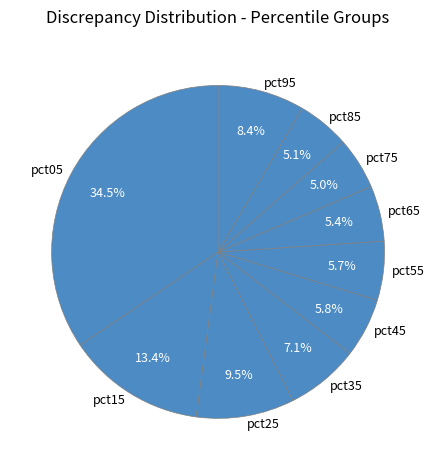

How many segments does this pie chart have?

10